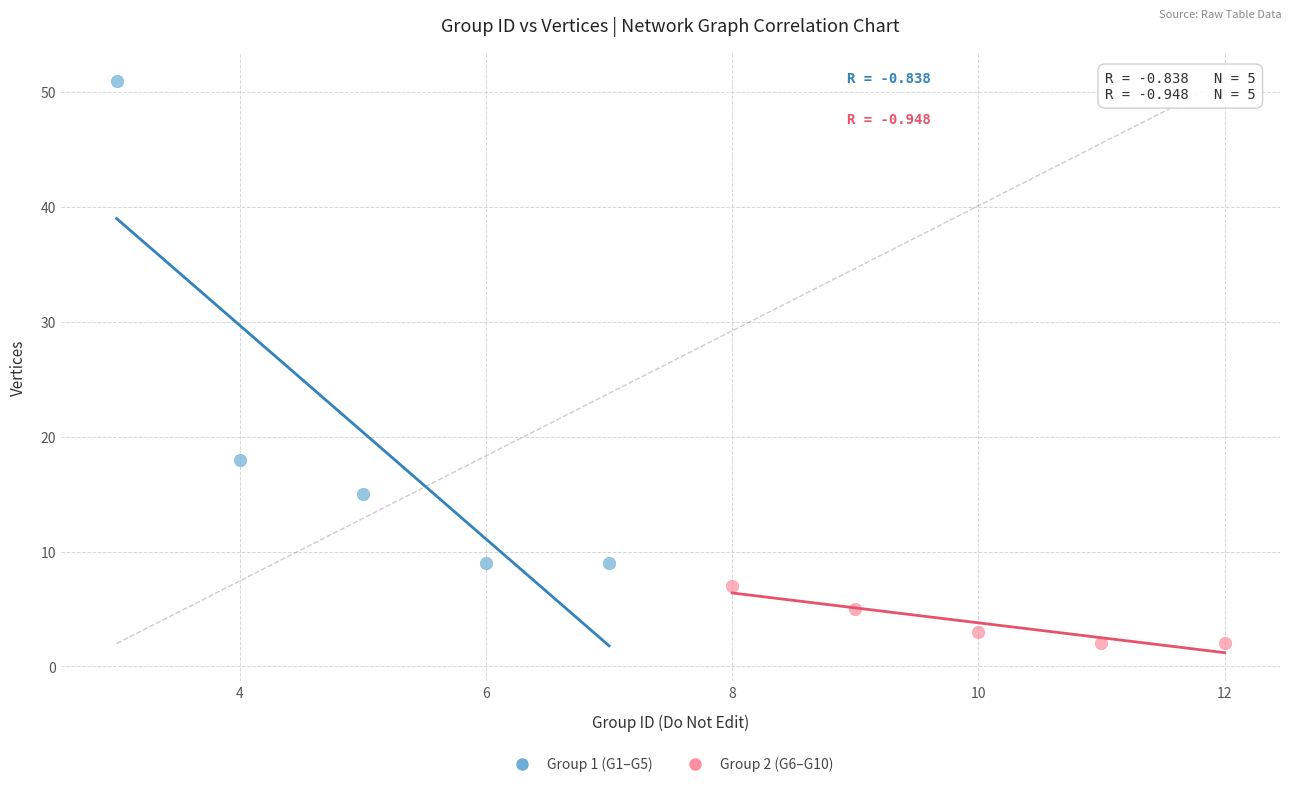

Which series contains the lowest Y value?

Group 2 (G6–G10)